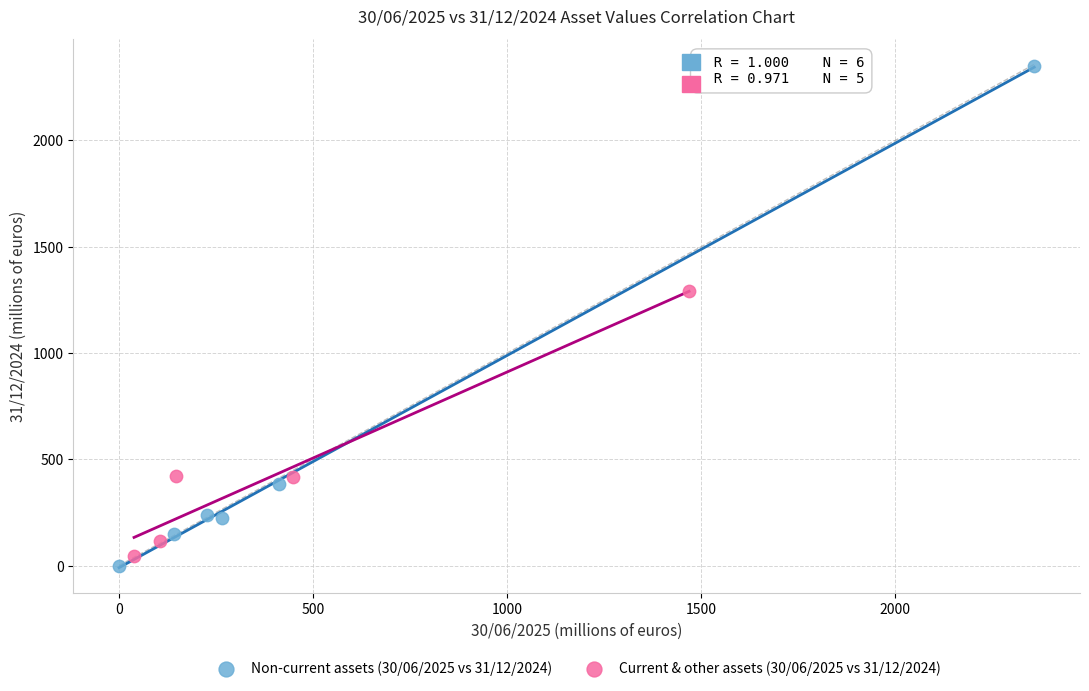

Which series reaches the maximum Y coordinate?

Non-current assets (30/06/2025 vs 31/12/2024)